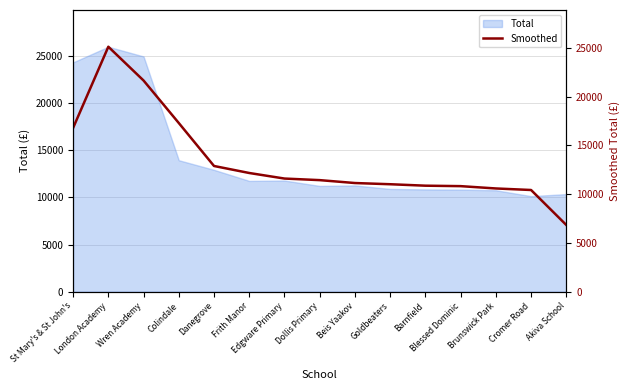

True or false: the data shows 8013.6 at Frith Manor.

False